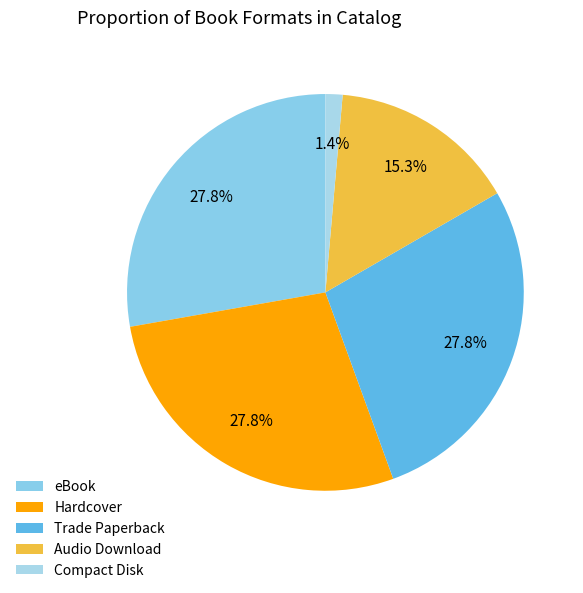

What is the smallest slice in the pie chart?

Compact Disk